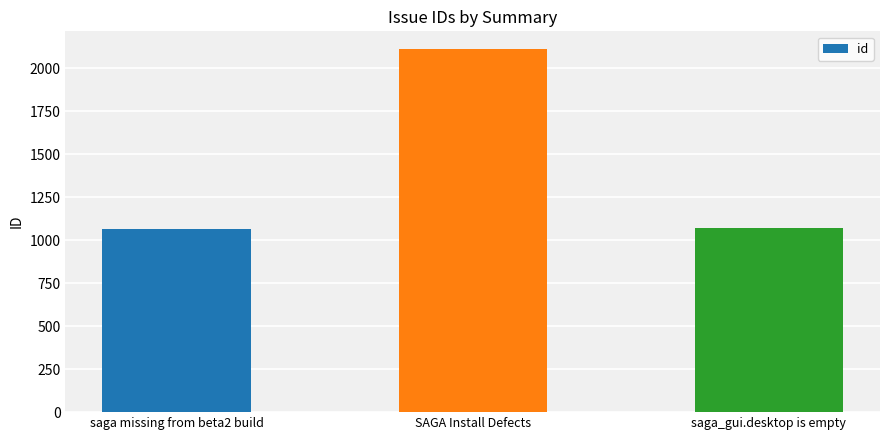

What is the value of the 2nd bar from the left?

2110